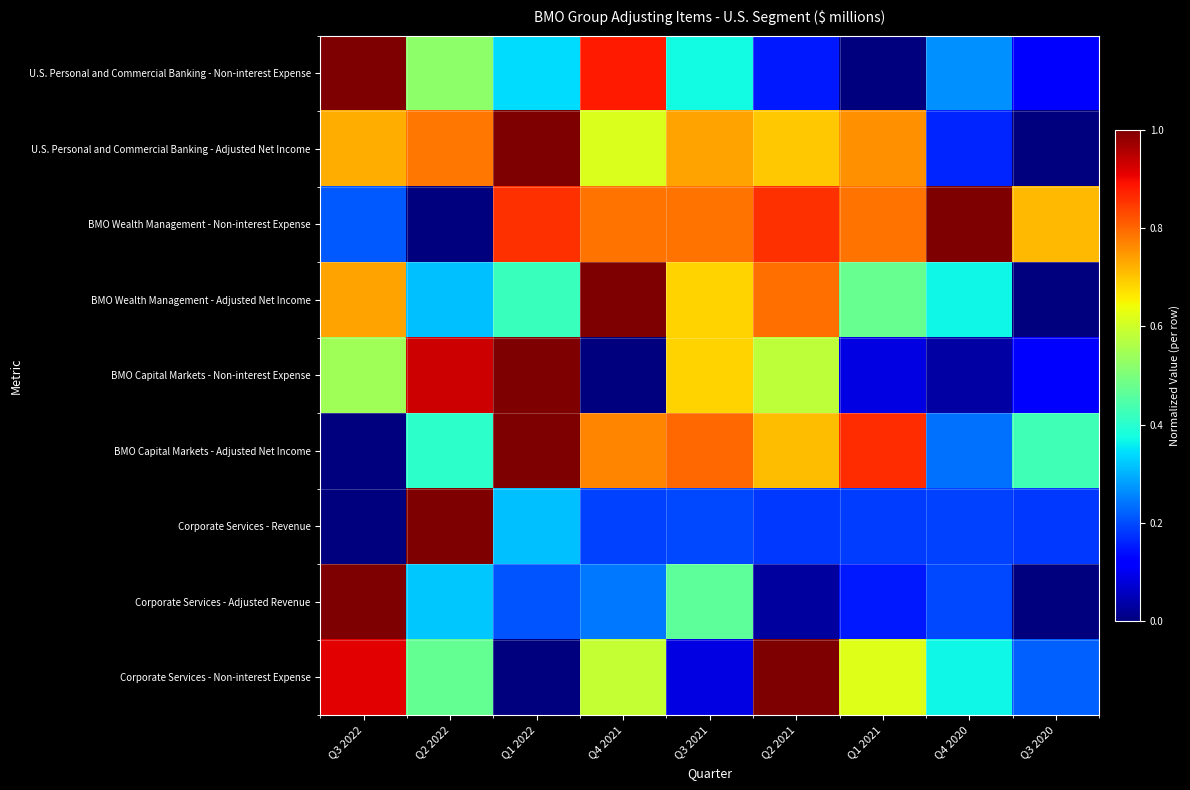

Reading right to left, what are all the values shown in this chart?

U.S. Personal and Commercial Banking - Non-interest Expense: Q3 2020=0.1	Q4 2020=0.3	Q1 2021=0.0	Q2 2021=0.1	Q3 2021=0.4	Q4 2021=0.9	Q1 2022=0.3	Q2 2022=0.5	Q3 2022=1.0
U.S. Personal and Commercial Banking - Adjusted Net Income: Q3 2020=0.0	Q4 2020=0.2	Q1 2021=0.8	Q2 2021=0.7	Q3 2021=0.7	Q4 2021=0.6	Q1 2022=1.0	Q2 2022=0.8	Q3 2022=0.7
BMO Wealth Management - Non-interest Expense: Q3 2020=0.7	Q4 2020=1.0	Q1 2021=0.8	Q2 2021=0.9	Q3 2021=0.8	Q4 2021=0.8	Q1 2022=0.9	Q2 2022=0.0	Q3 2022=0.2
BMO Wealth Management - Adjusted Net Income: Q3 2020=0.0	Q4 2020=0.4	Q1 2021=0.5	Q2 2021=0.8	Q3 2021=0.7	Q4 2021=1.0	Q1 2022=0.4	Q2 2022=0.3	Q3 2022=0.7
BMO Capital Markets - Non-interest Expense: Q3 2020=0.1	Q4 2020=0.0	Q1 2021=0.1	Q2 2021=0.6	Q3 2021=0.7	Q4 2021=0.0	Q1 2022=1.0	Q2 2022=0.9	Q3 2022=0.5
BMO Capital Markets - Adjusted Net Income: Q3 2020=0.4	Q4 2020=0.2	Q1 2021=0.9	Q2 2021=0.7	Q3 2021=0.8	Q4 2021=0.8	Q1 2022=1.0	Q2 2022=0.4	Q3 2022=0.0
Corporate Services - Revenue: Q3 2020=0.2	Q4 2020=0.2	Q1 2021=0.2	Q2 2021=0.2	Q3 2021=0.2	Q4 2021=0.2	Q1 2022=0.3	Q2 2022=1.0	Q3 2022=0.0
Corporate Services - Adjusted Revenue: Q3 2020=0.0	Q4 2020=0.2	Q1 2021=0.2	Q2 2021=0.0	Q3 2021=0.5	Q4 2021=0.2	Q1 2022=0.2	Q2 2022=0.3	Q3 2022=1.0
Corporate Services - Non-interest Expense: Q3 2020=0.2	Q4 2020=0.4	Q1 2021=0.6	Q2 2021=1.0	Q3 2021=0.1	Q4 2021=0.6	Q1 2022=0.0	Q2 2022=0.5	Q3 2022=0.9